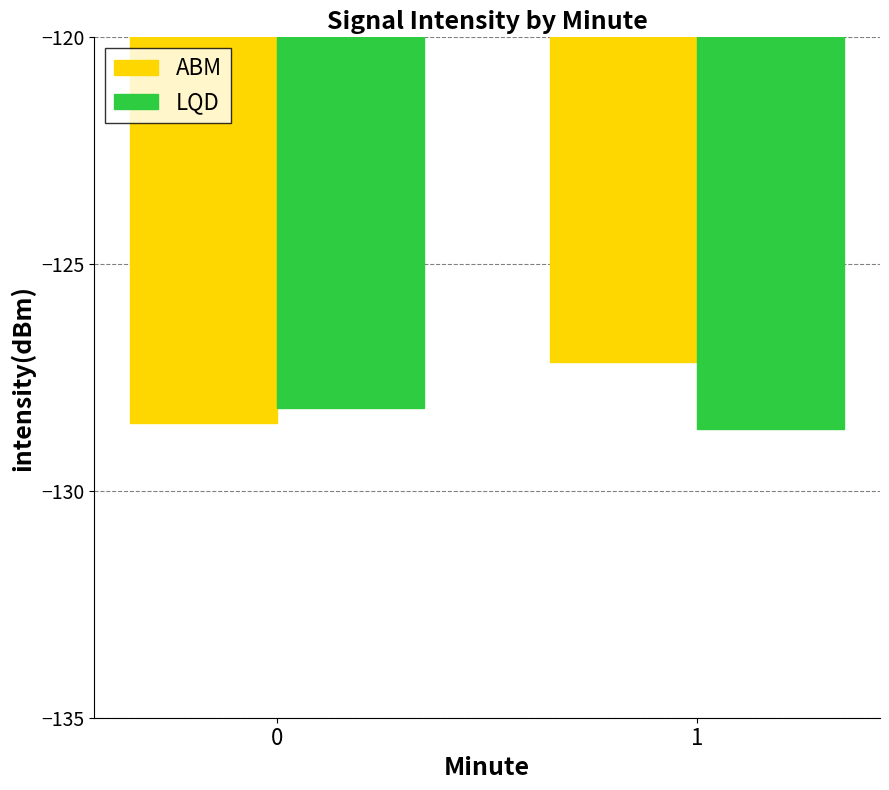

How many bars are there in total?

4